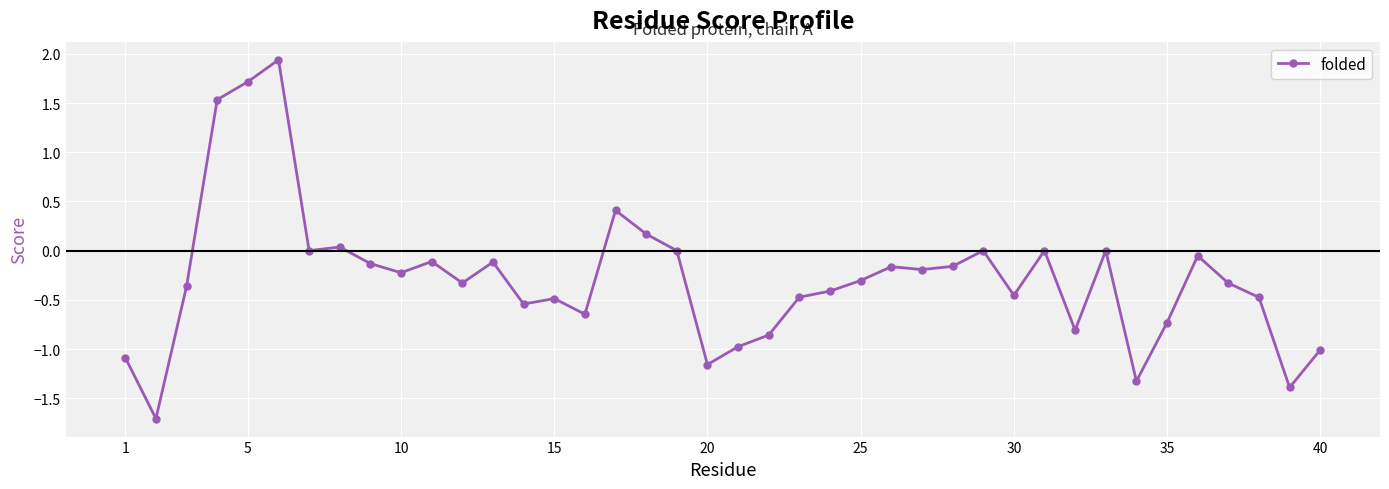

What is the value of the 3rd point from the left?

-0.4